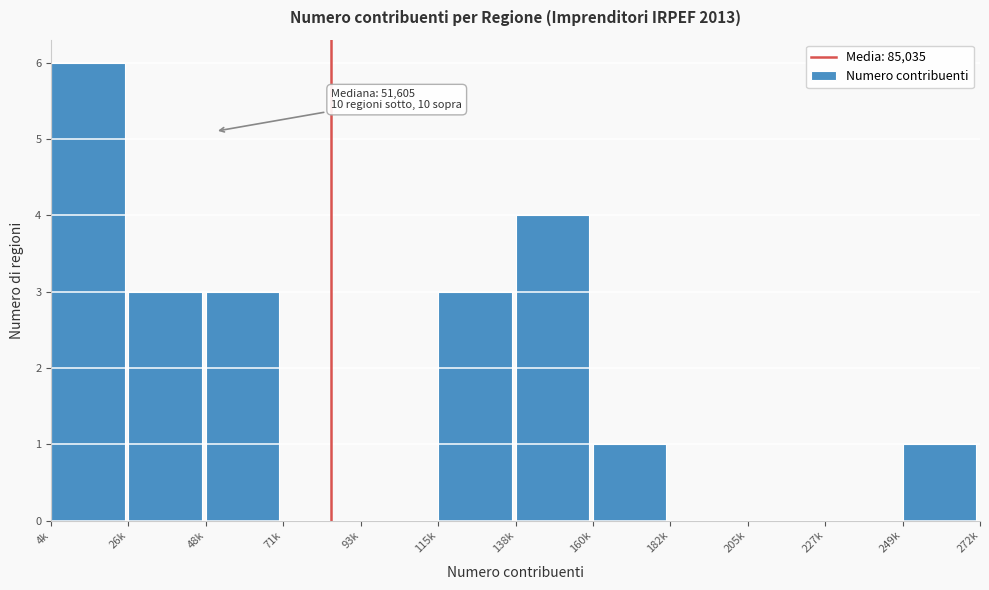

Reading left to right, what are all the values shown in this chart?

4k=6	26k=3	48k=3	71k=0	93k=0	115k=3	138k=4	160k=1	182k=0	205k=0	227k=0	249k=1